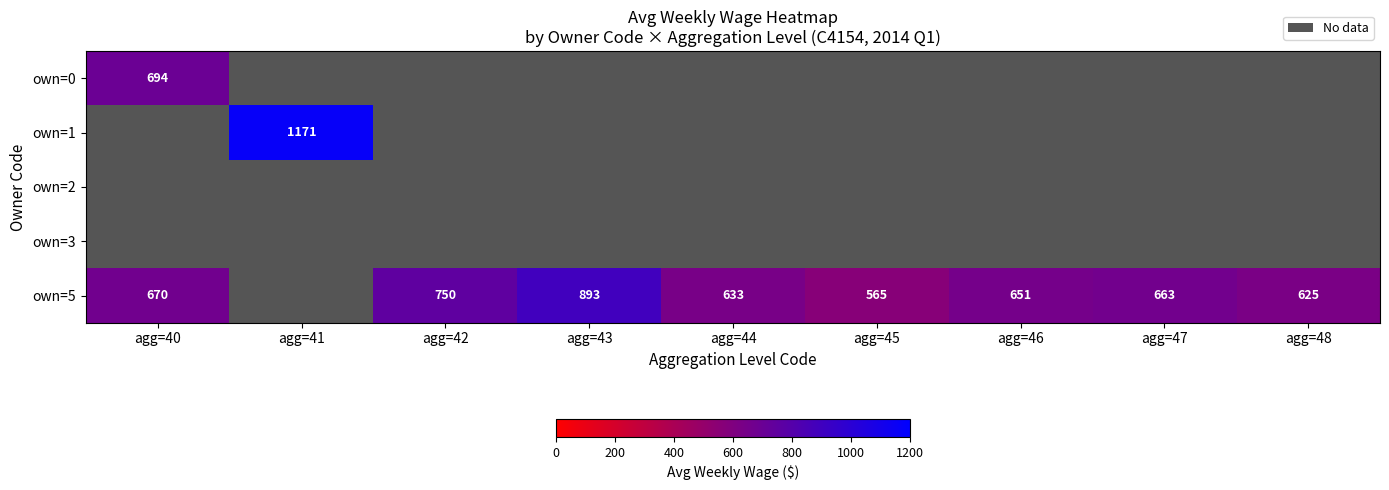

Which label corresponds to the largest value in the chart?

agg=41